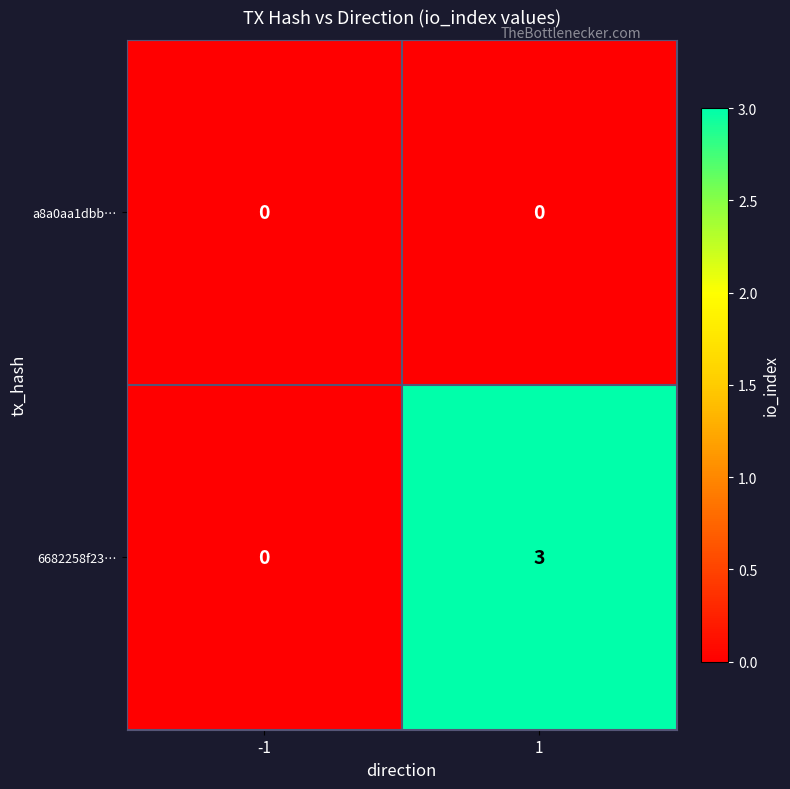

True or false: a8a0aa1dbb… has a value of 0 at 1.

True